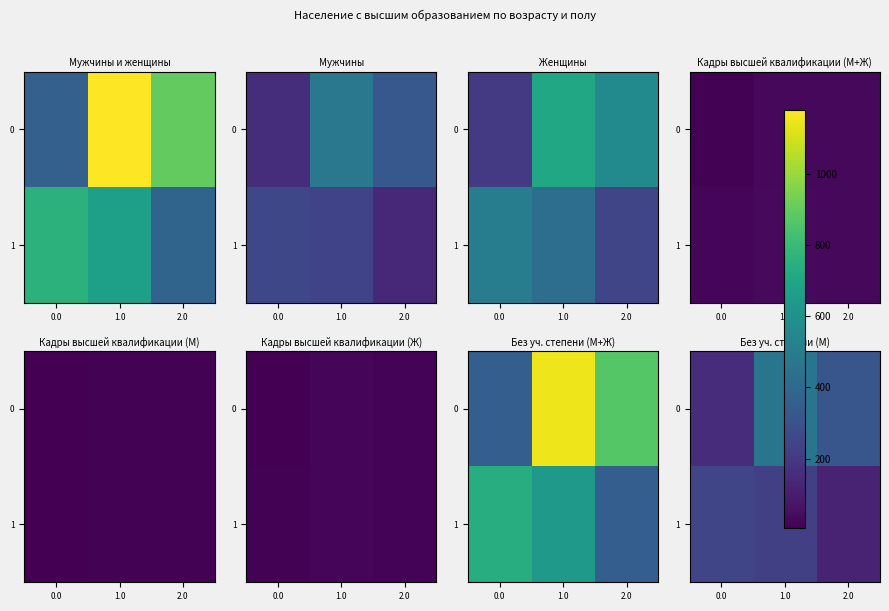

How many categories are shown in the chart?

3